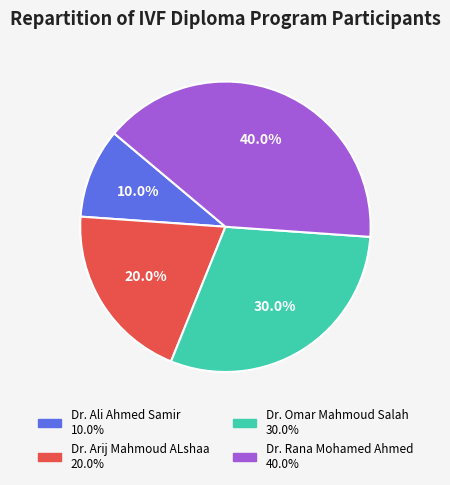

What percentage is the Dr. Rana Mohamed Ahmed slice, to the nearest percent?

40%